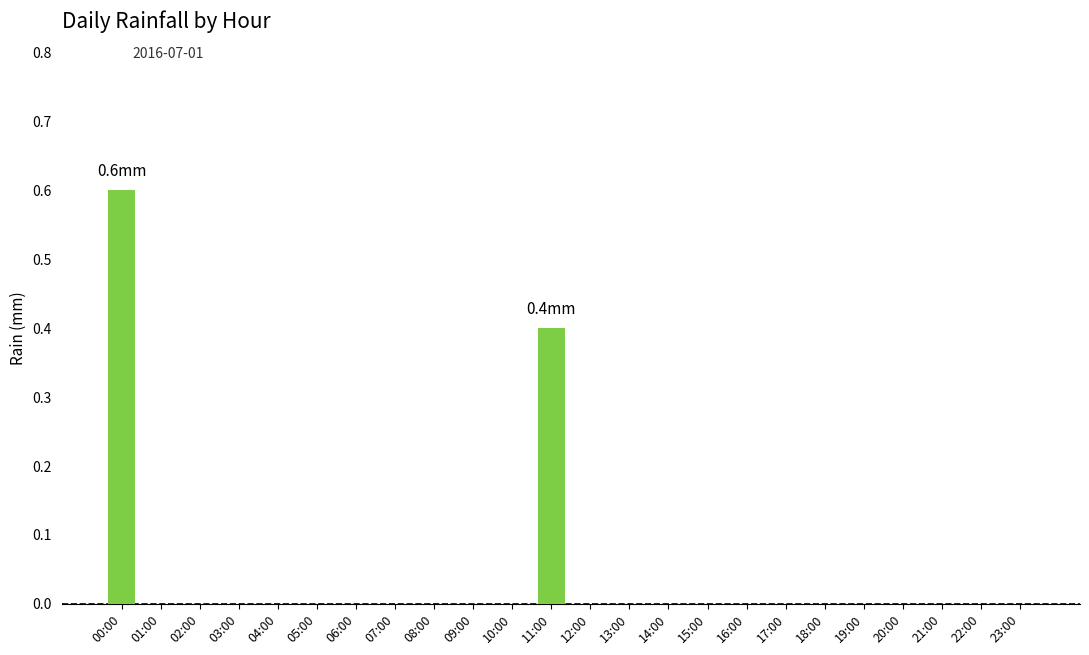

Reading left to right, transcribe all the data shown in this chart.

0.6	0.0	0.0	0.0	0.0	0.0	0.0	0.0	0.0	0.0	0.0	0.4	0.0	0.0	0.0	0.0	0.0	0.0	0.0	0.0	0.0	0.0	0.0	0.0